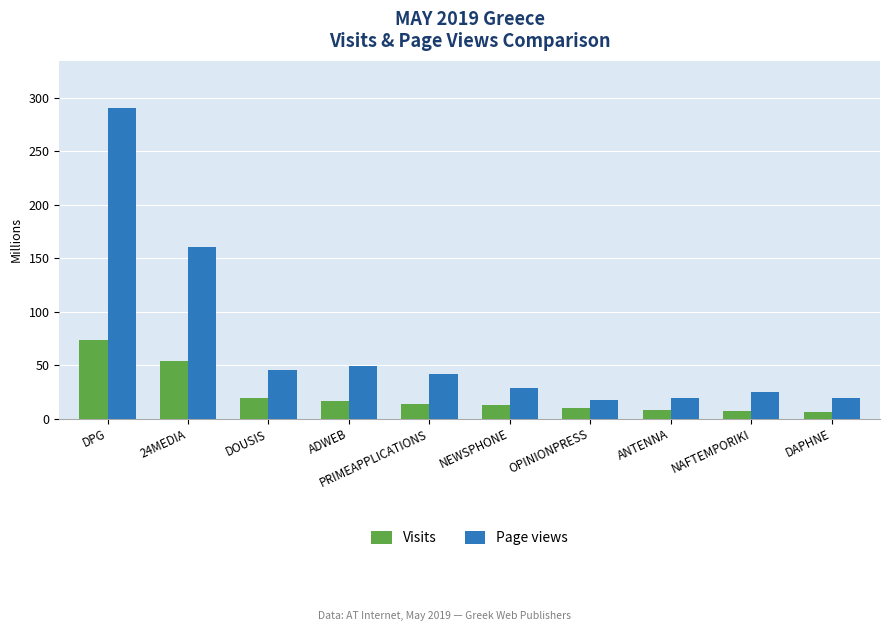

What is the spread (max minus min) of values at ANTENNA?

11.7